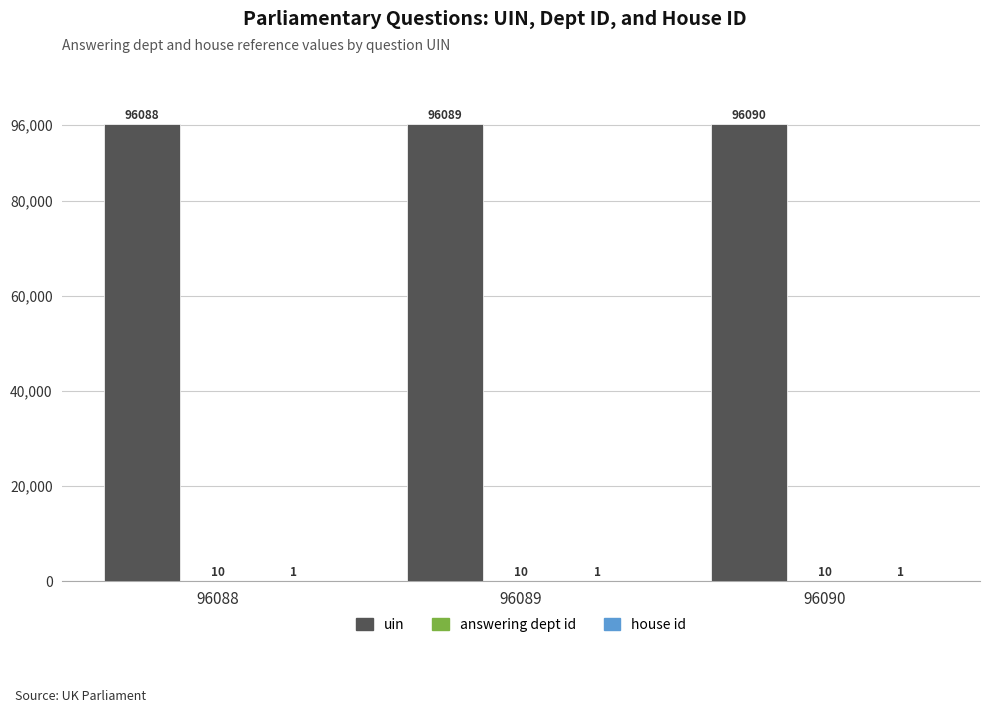

Are the bars horizontal?

No